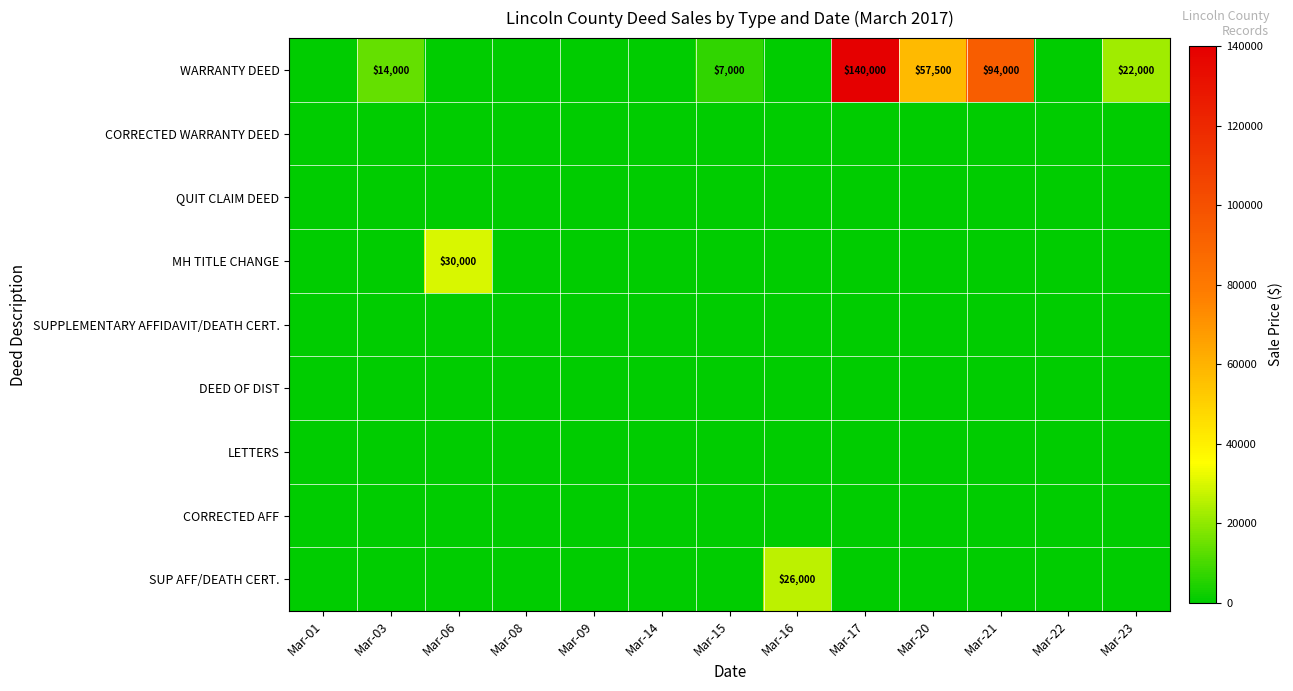

What is the total value across all series at Mar-06?

30000